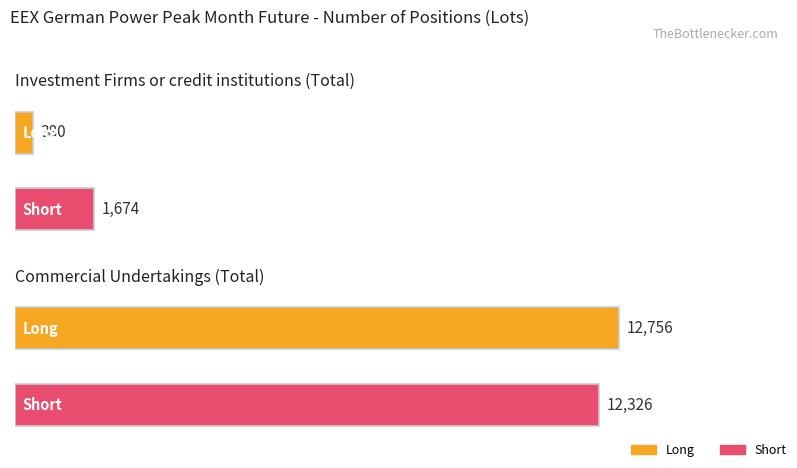

List the series in order of their overall mean, highest first.

Short, Long